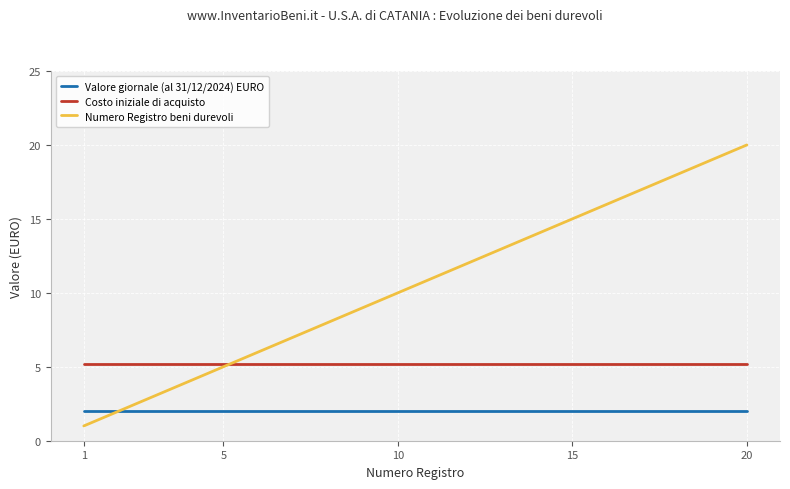

Reading left to right, what are all the values shown in this chart?

Valore giornale (al 31/12/2024) EURO: 2.0	2.0	2.0	2.0	2.0	2.0	2.0	2.0	2.0	2.0	2.0	2.0	2.0	2.0	2.0	2.0	2.0	2.0	2.0	2.0
Costo iniziale di acquisto: 5.2	5.2	5.2	5.2	5.2	5.2	5.2	5.2	5.2	5.2	5.2	5.2	5.2	5.2	5.2	5.2	5.2	5.2	5.2	5.2
Numero Registro beni durevoli: 1.0	2.0	3.0	4.0	5.0	6.0	7.0	8.0	9.0	10.0	11.0	12.0	13.0	14.0	15.0	16.0	17.0	18.0	19.0	20.0